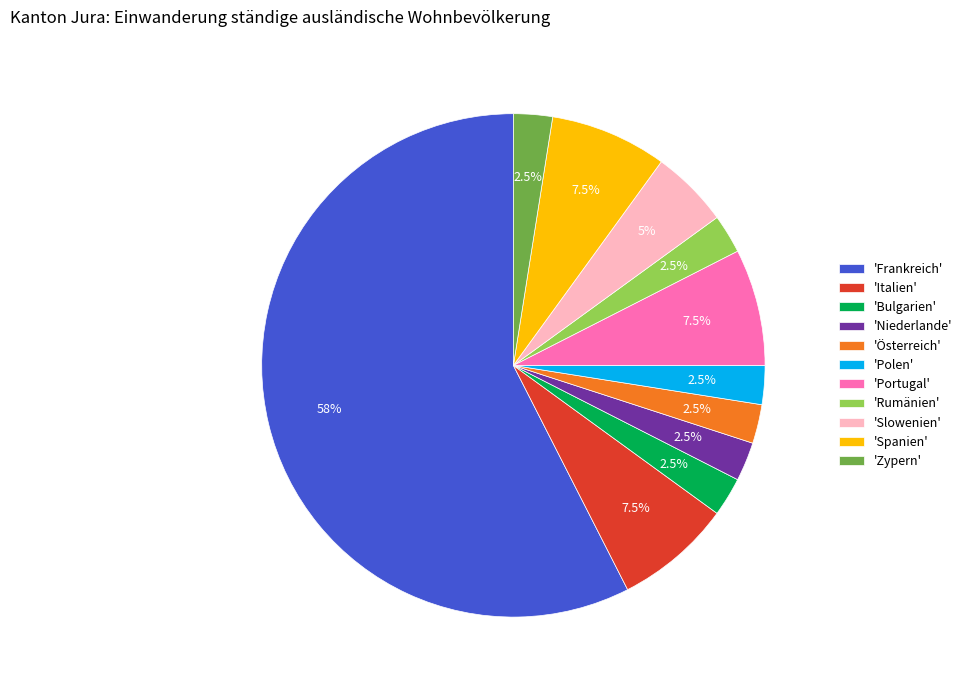

Which has a higher value, 'Österreich' or 'Spanien'?

'Spanien'